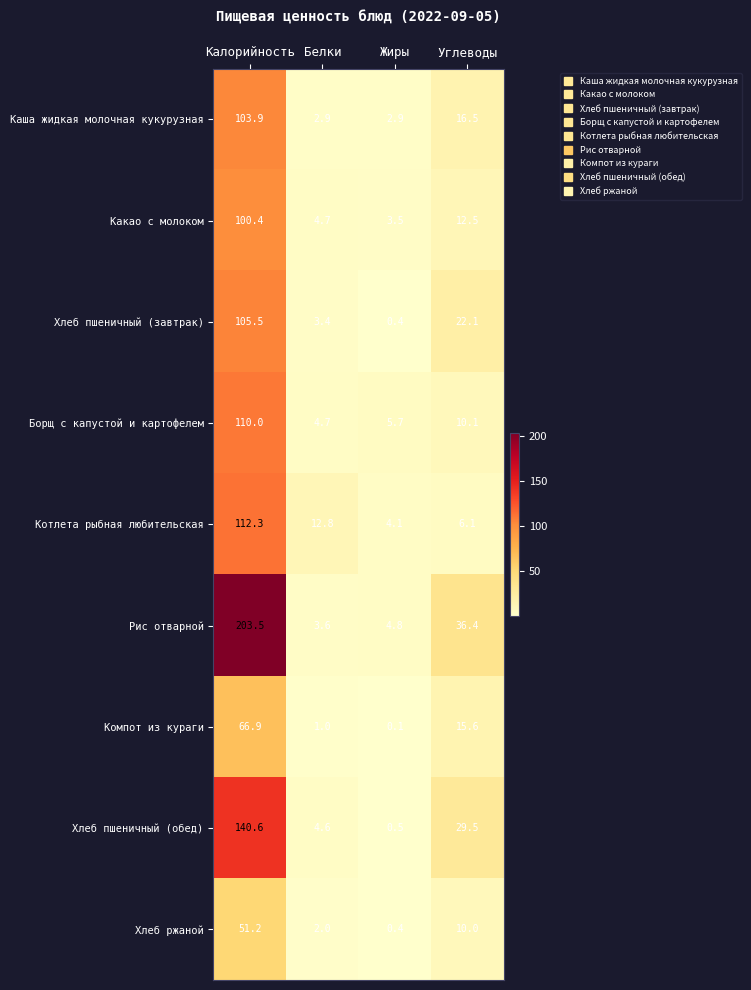

List the labels in order of Борщ с капустой и картофелем value, largest first.

Калорийность, Углеводы, Жиры, Белки